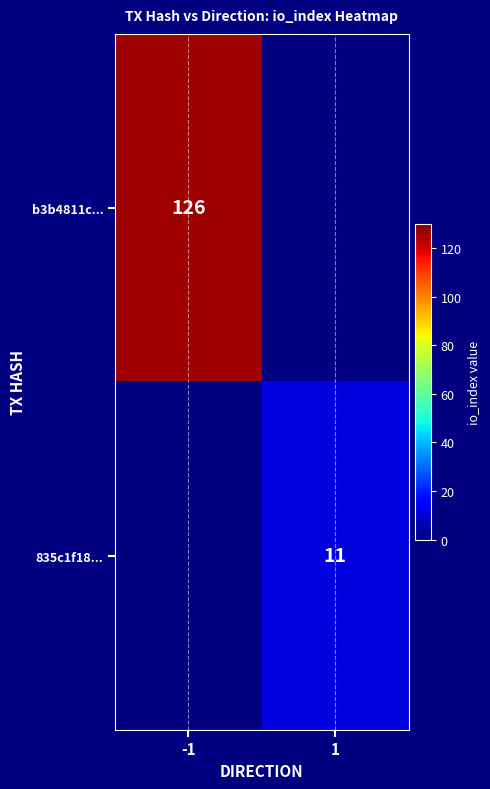

The b3b4811c... series shows 26 at -1. True or false?

False